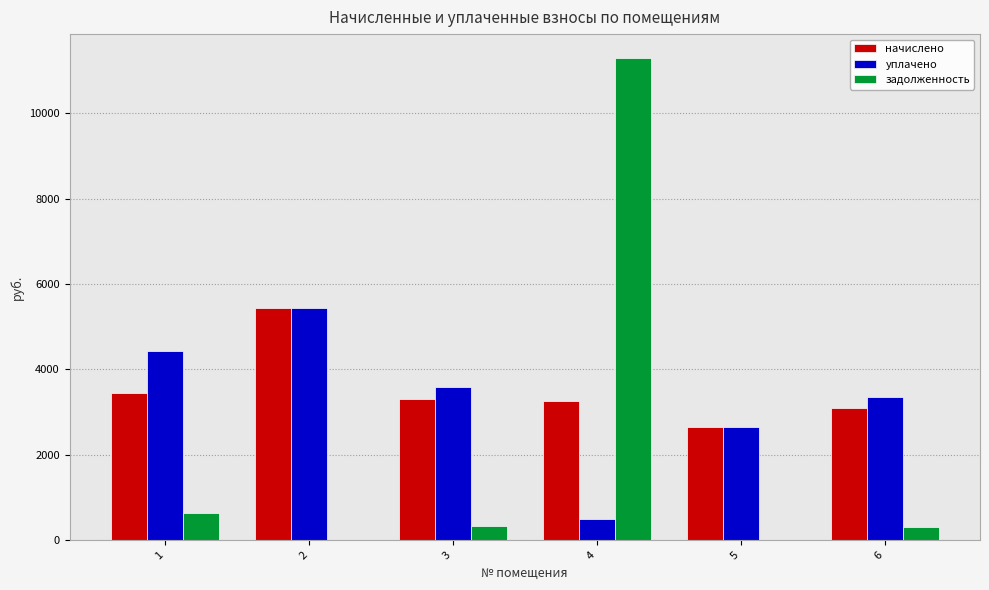

Between 2 and 6, which series saw the biggest shift?

начислено